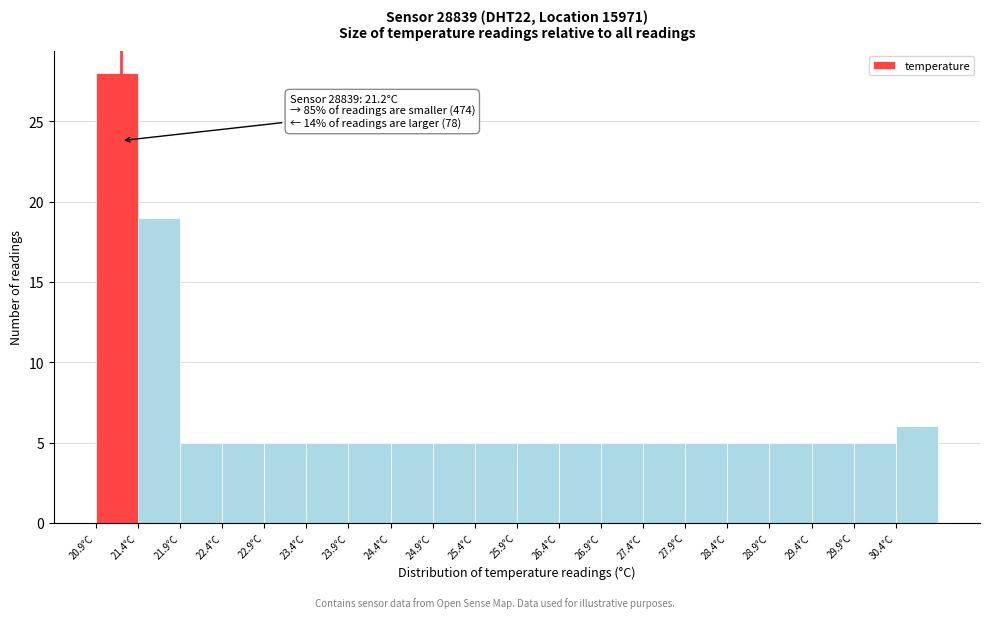

Over which range of the x-axis is the bar tallest?

20.9 to 21.4